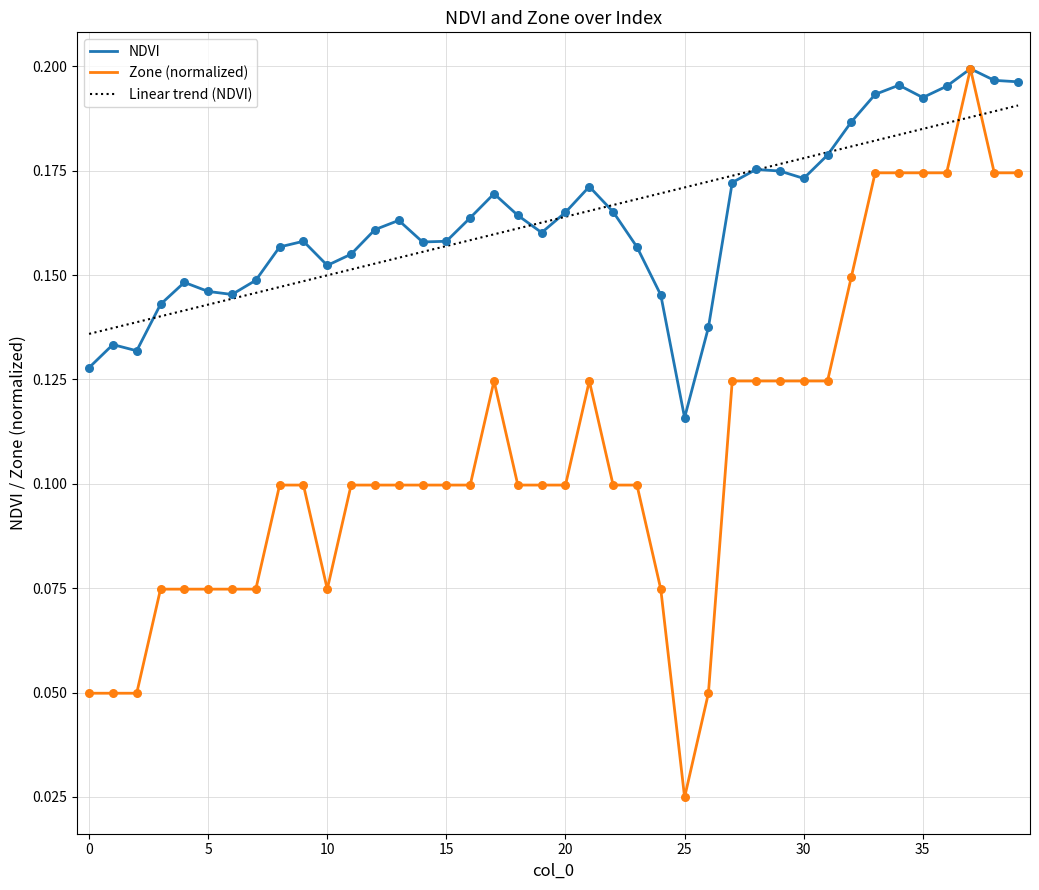

What is the total value across all series at 18?

0.3